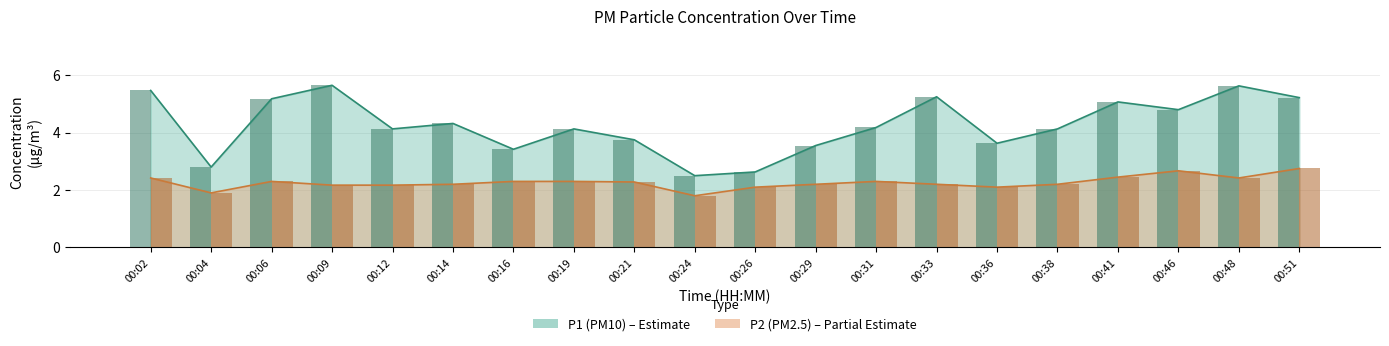

Which series has the widest spread of values?

P1 Bar